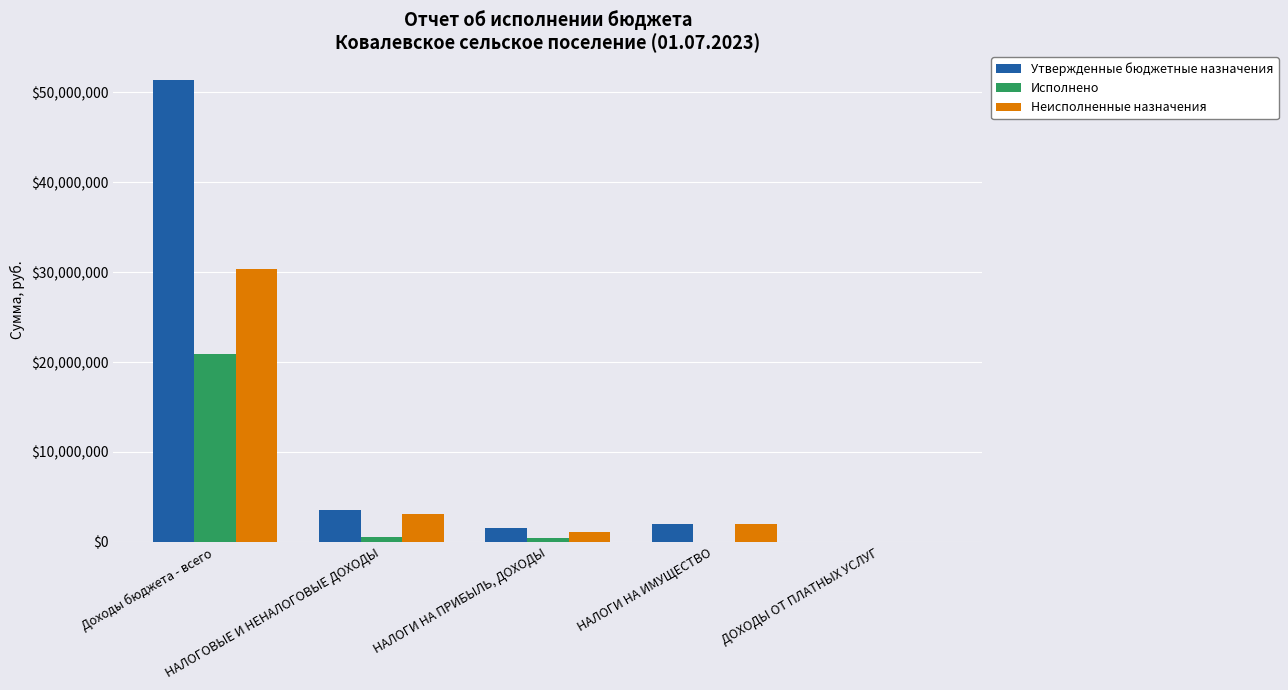

What is the approximate value of Исполнено at НАЛОГИ НА ПРИБЫЛЬ, ДОХОДЫ?

428773.1